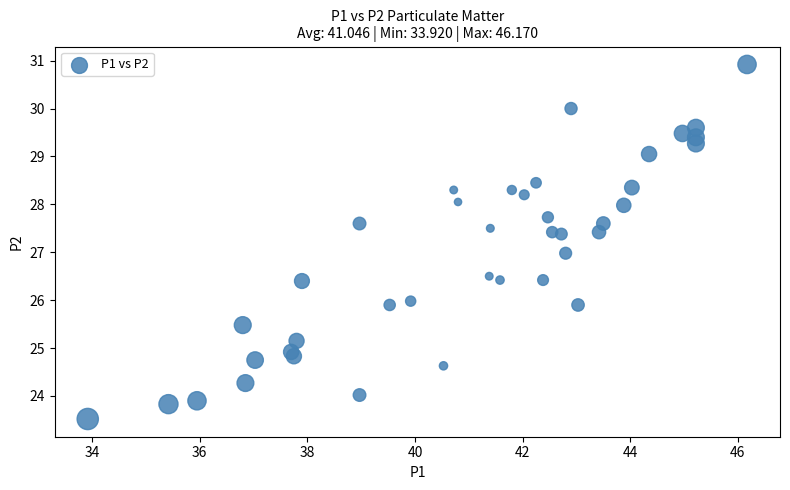

What is the range of Y values (max minus min)?

7.4